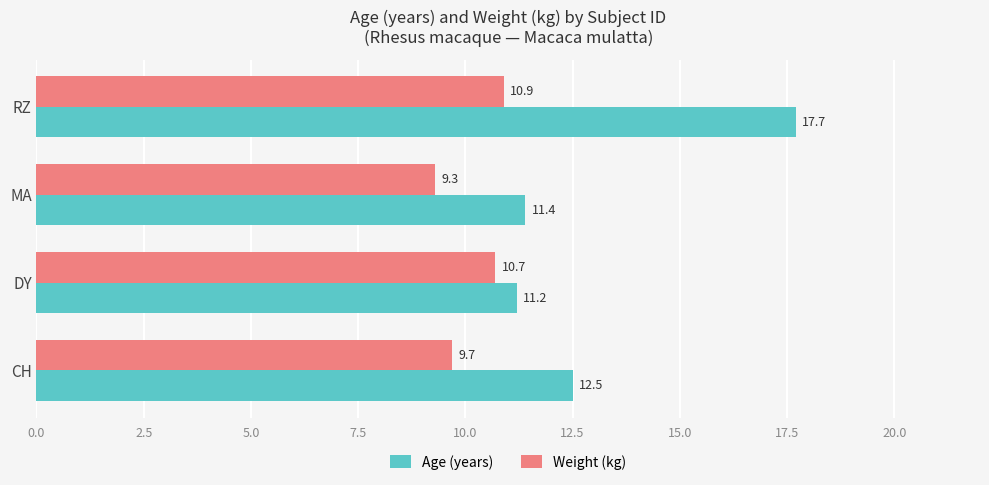

At how many categories does at least one series exceed 14?

1